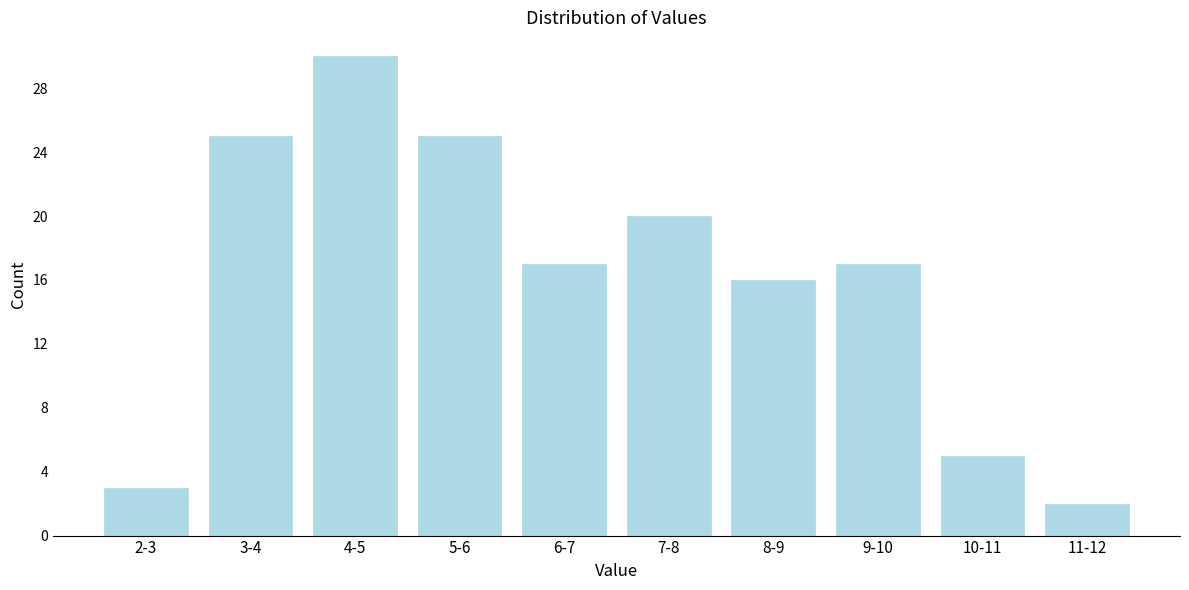

Reading left to right, list all the values displayed in this chart.

3	25	30	25	17	20	16	17	5	2